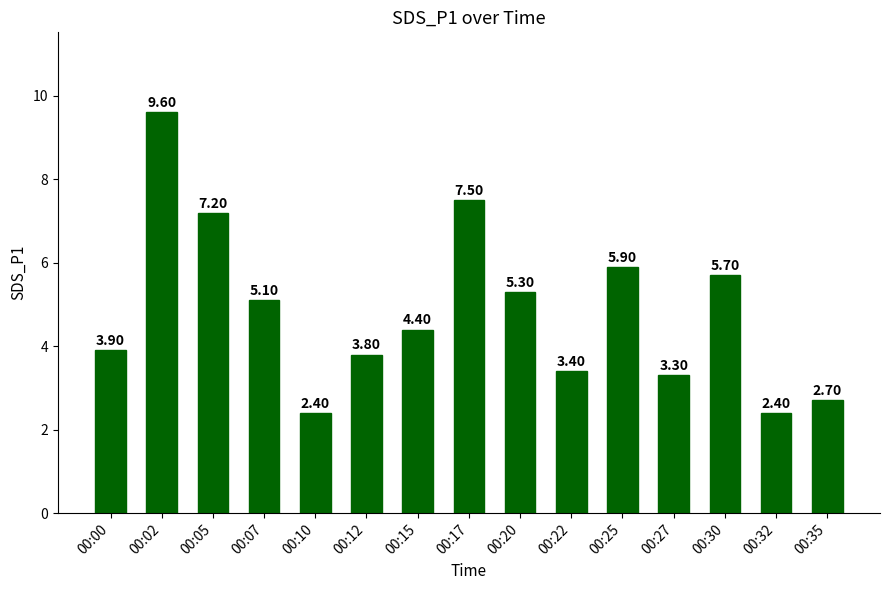

Reading left to right, what are all the values shown in this chart?

3.9	9.6	7.2	5.1	2.4	3.8	4.4	7.5	5.3	3.4	5.9	3.3	5.7	2.4	2.7